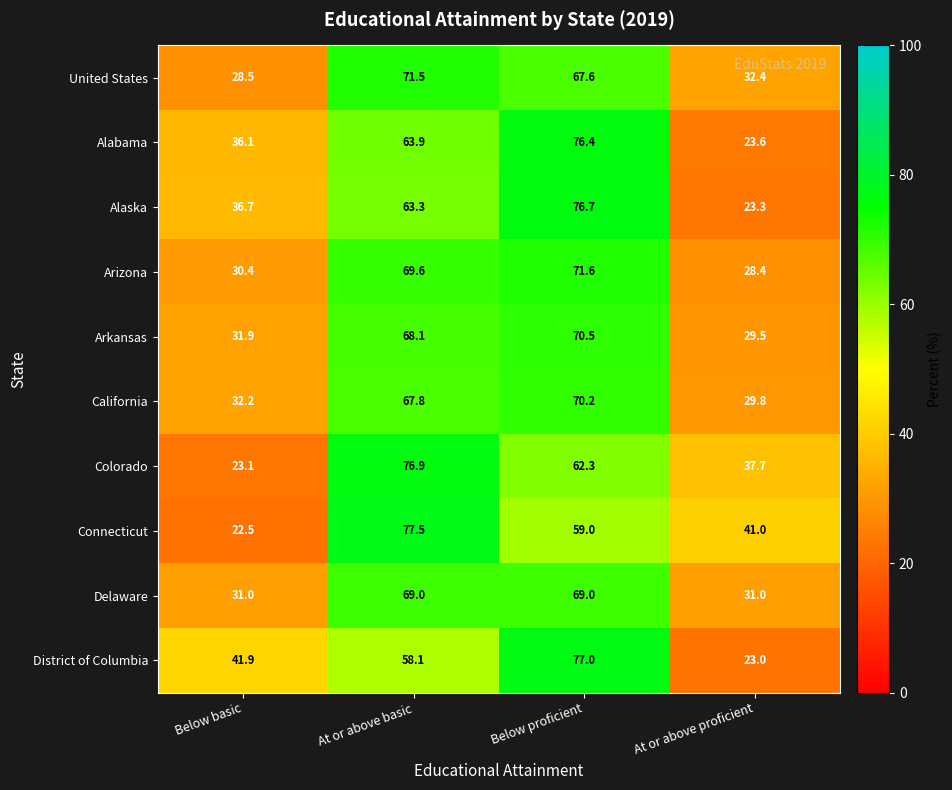

What is the greatest value displayed?

77.5